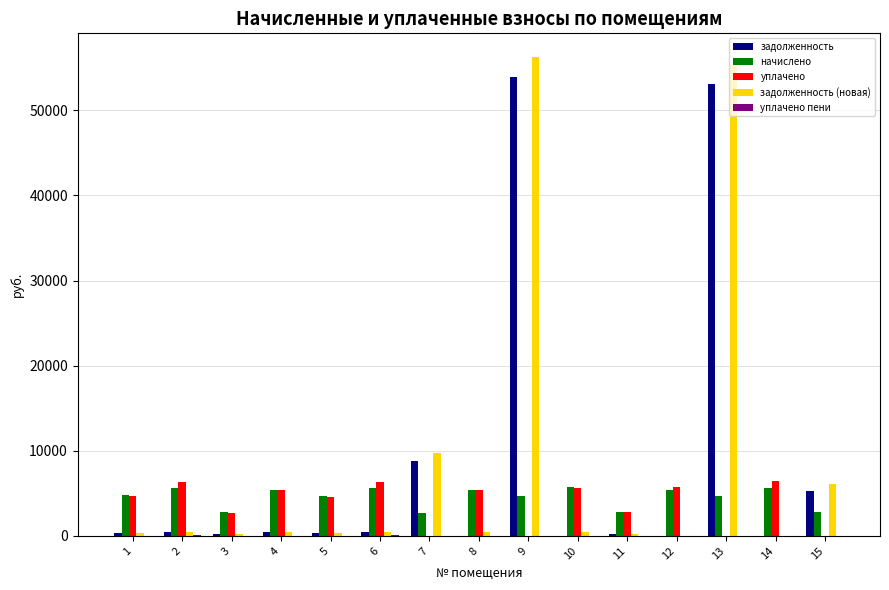

Which series has the largest total across all categories?

задолженность (новая)